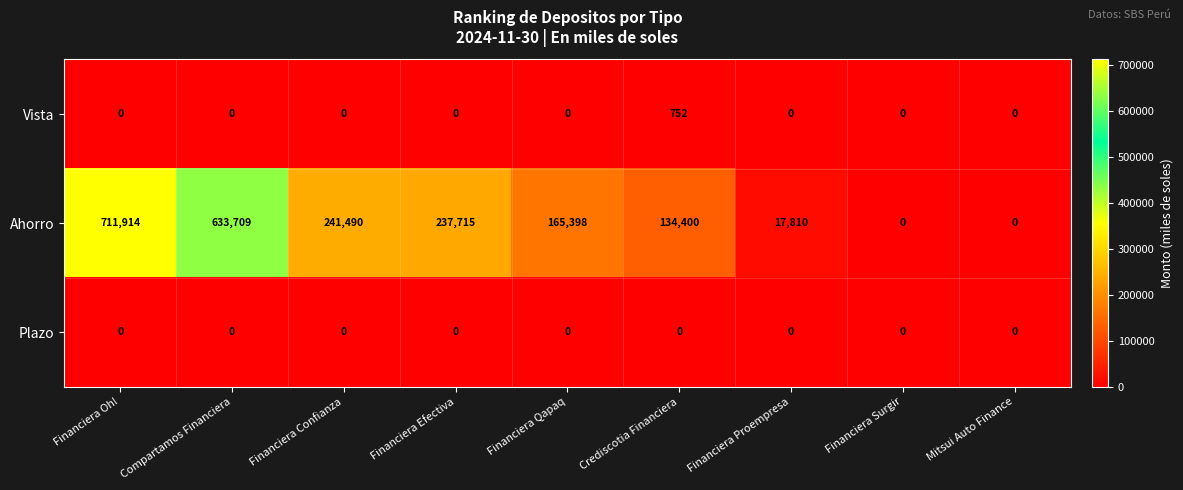

Reading right to left, what are all the values shown in this chart?

Vista: 0	0	0	752	0	0	0	0	0
Ahorro: 0	0	17810	134400	165398	237715	241490	633709	711914
Plazo: 0	0	0	0	0	0	0	0	0